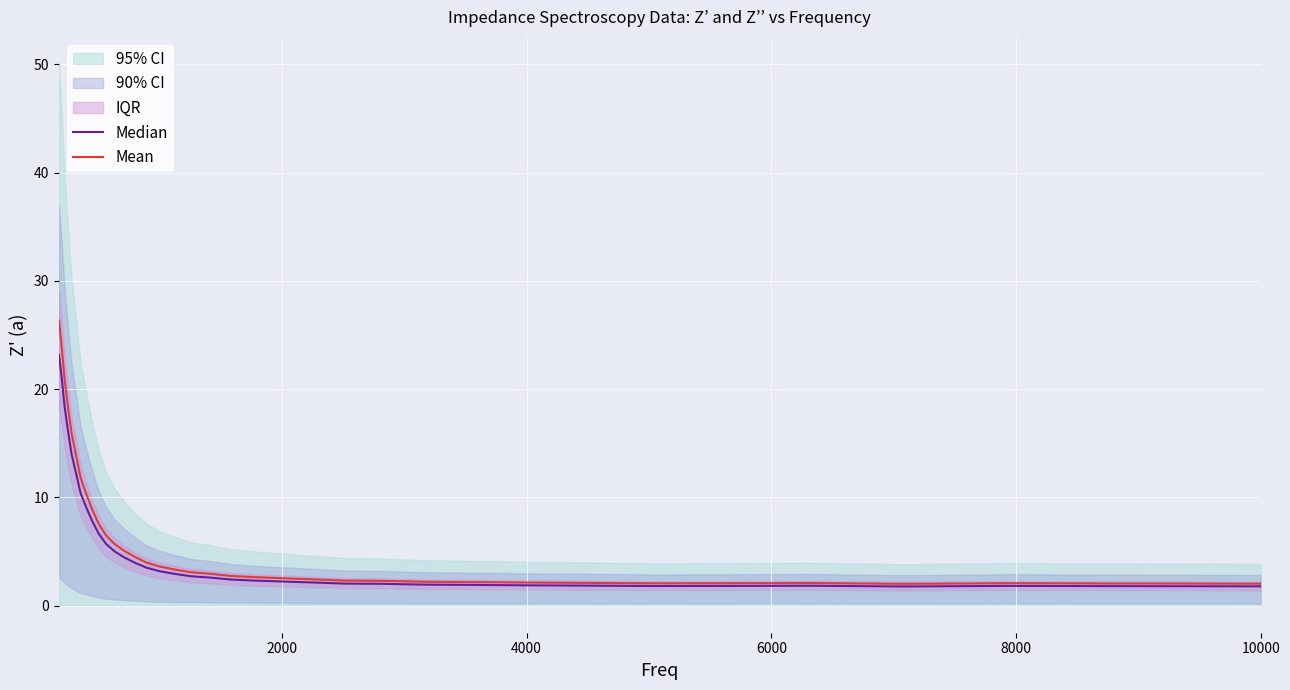

True or false: Mean and Median intersect in this chart.

False